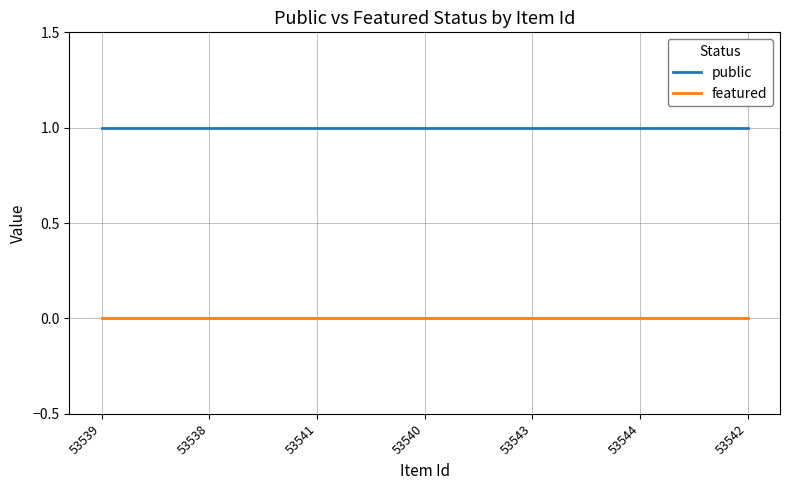

List the series in order of their peak value, lowest first.

featured, public